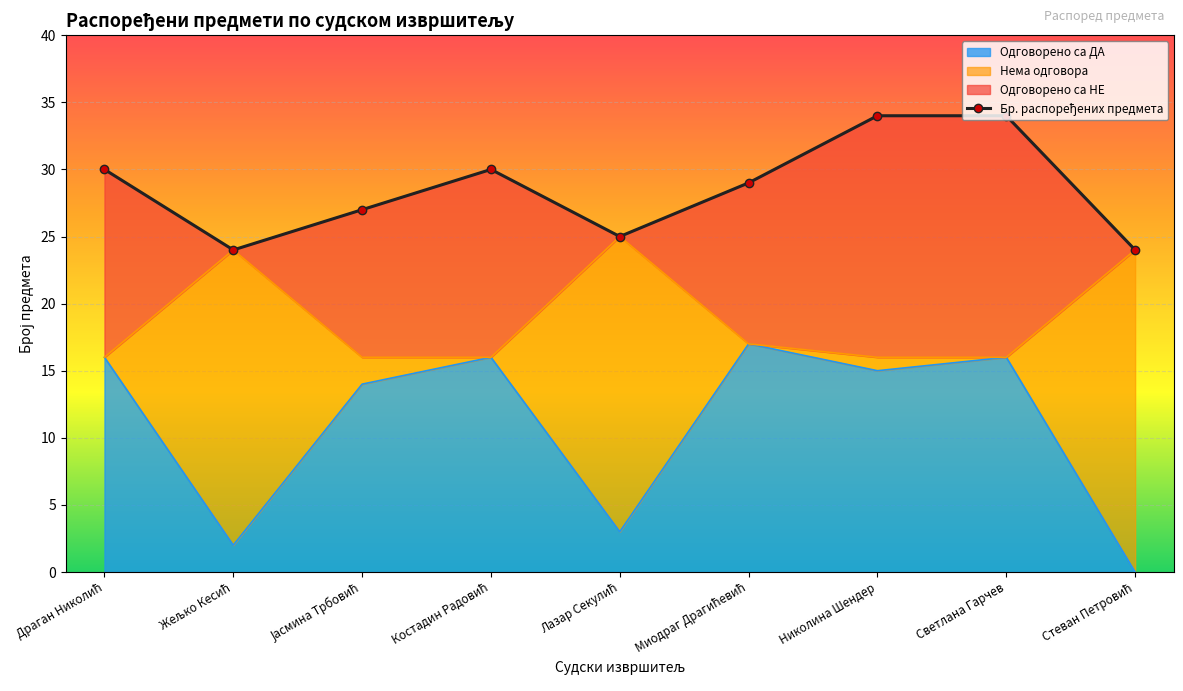

Reading right to left, extract all data points from this chart.

Одговорено са ДА: 0	16	15	17	3	16	14	2	16
Нема одговора: 24	16	16	17	25	16	16	24	16
Бр. распоређених предмета: 24	34	34	29	25	30	27	24	30